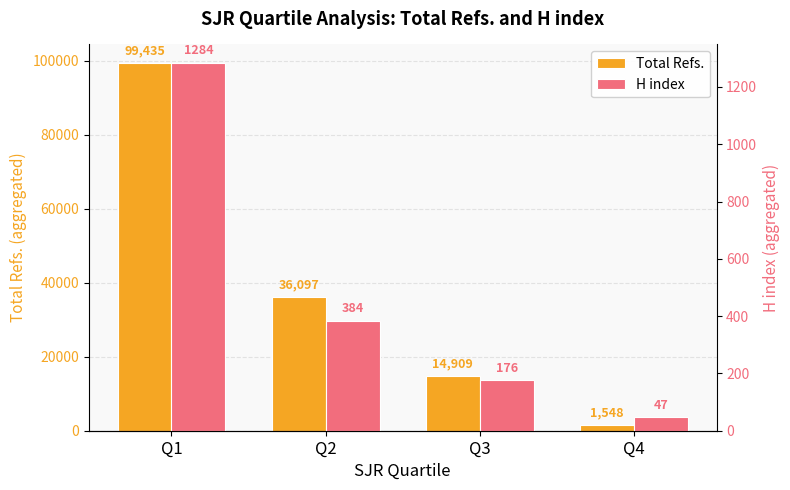

How many bars are there in total?

8